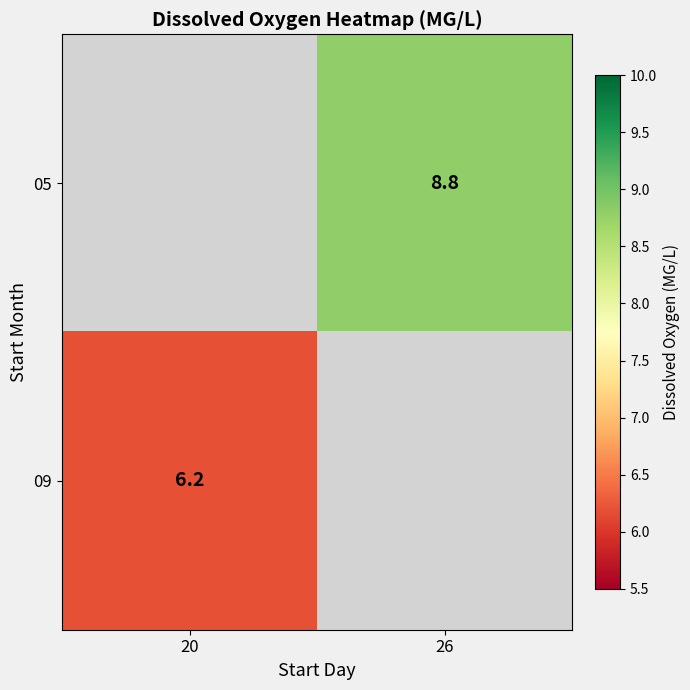

The 05 series shows 8.8 at 26. True or false?

True